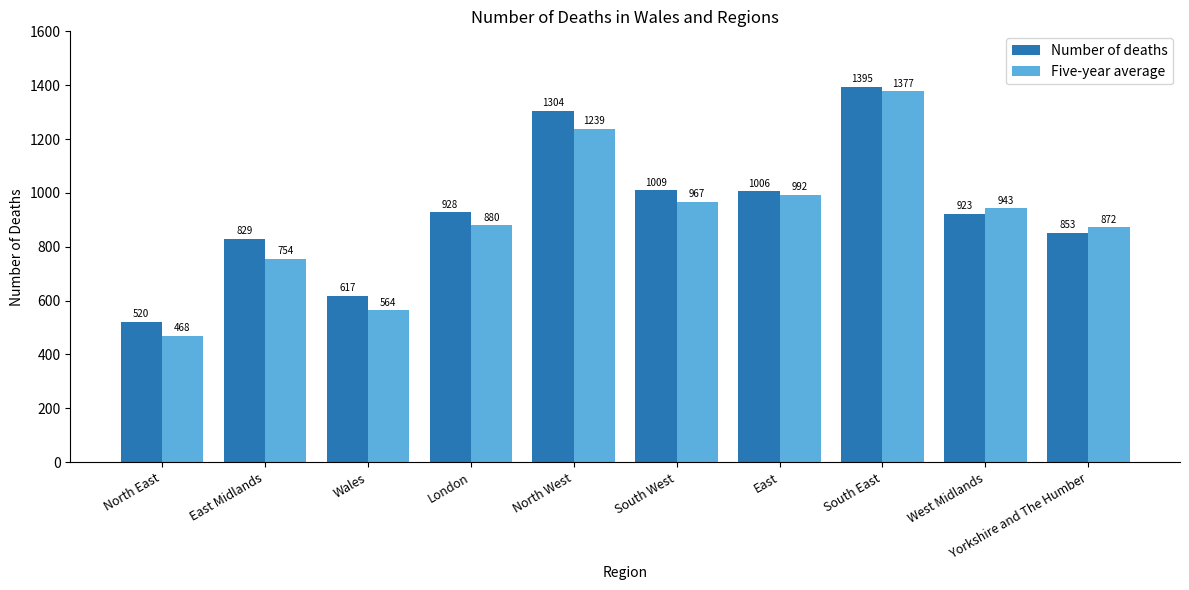

What is the greatest value displayed?

1395